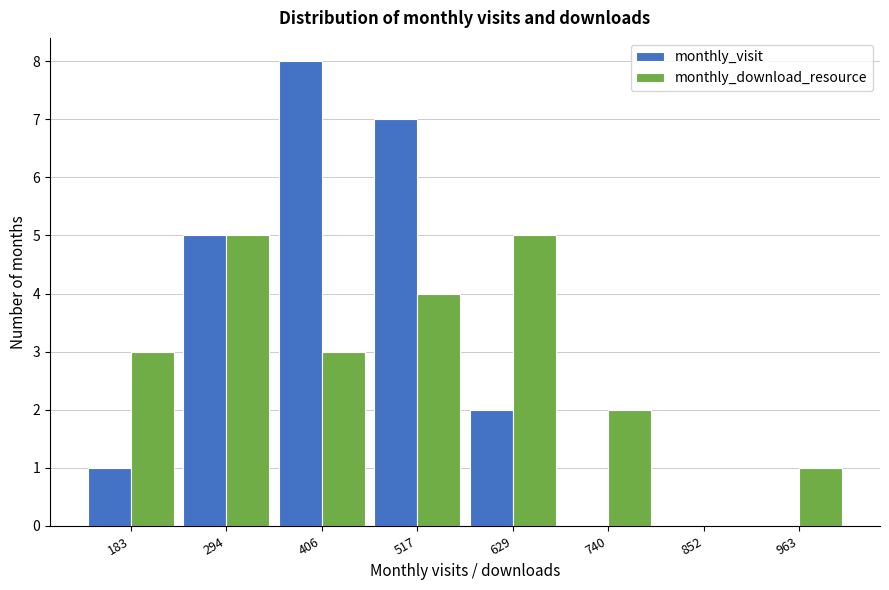

Reading right to left, list all the values displayed in this chart.

monthly_visit: 963=0	852=0	740=0	629=2	517=7	406=8	294=5	183=1
monthly_download_resource: 963=1	852=0	740=2	629=5	517=4	406=3	294=5	183=3